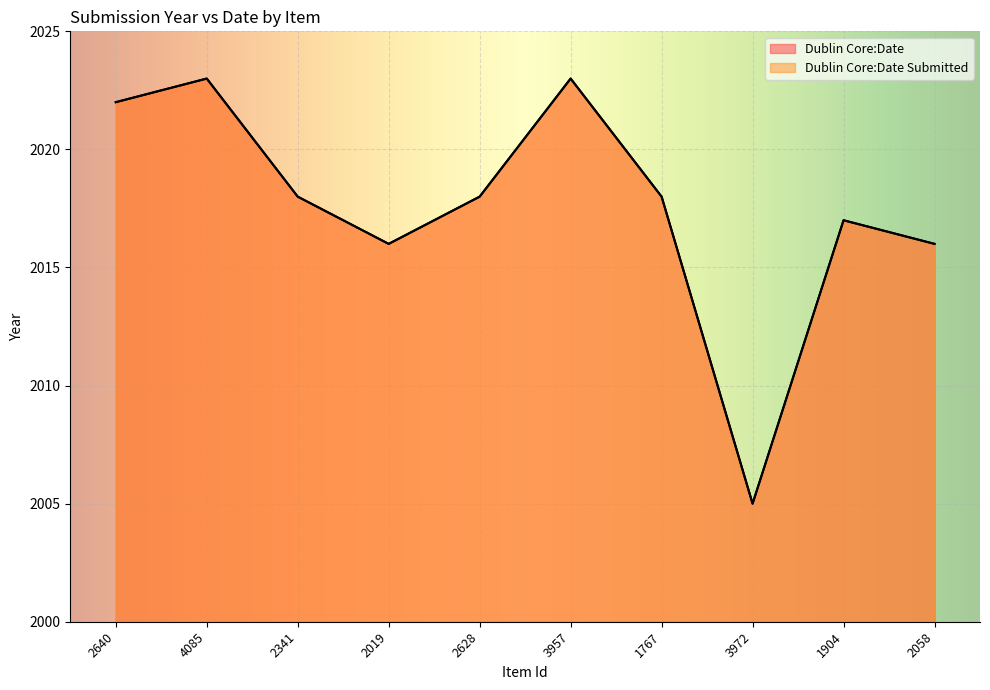

What value does the Dublin Core:Date series have at 3972, to the nearest 5?

2005